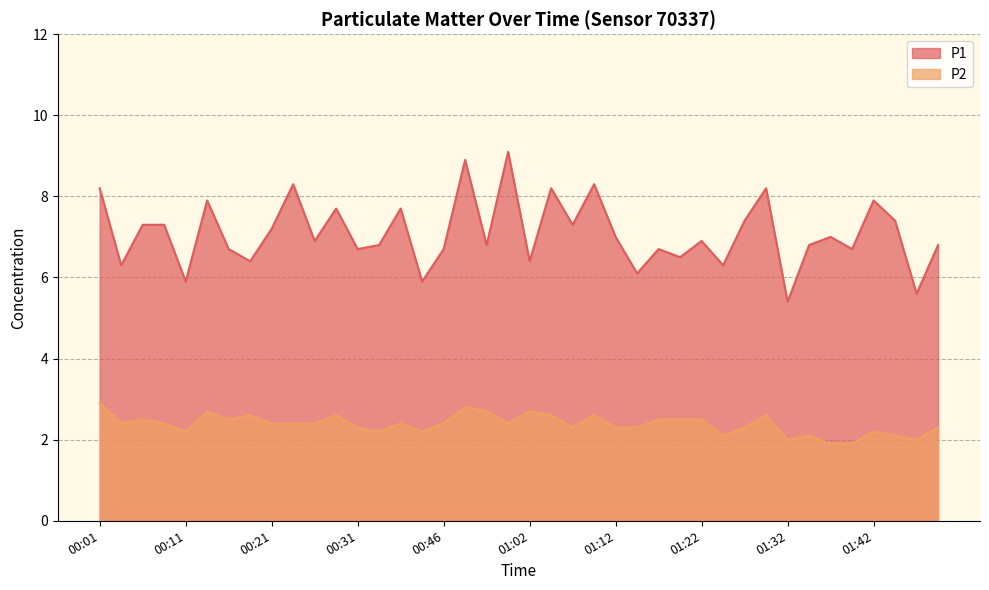

Is the value of P2 at 01:47 greater than the value of P1 at 00:21?

No